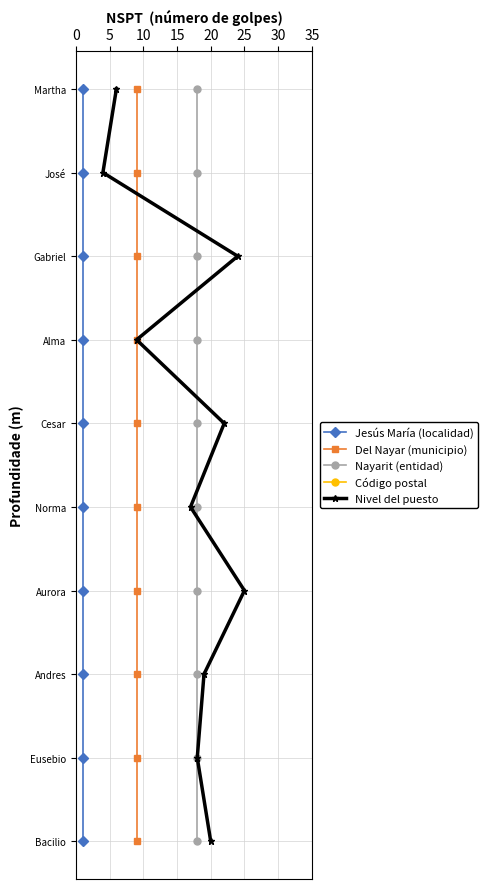

The value of Código postal at 35 is 11. True or false?

False